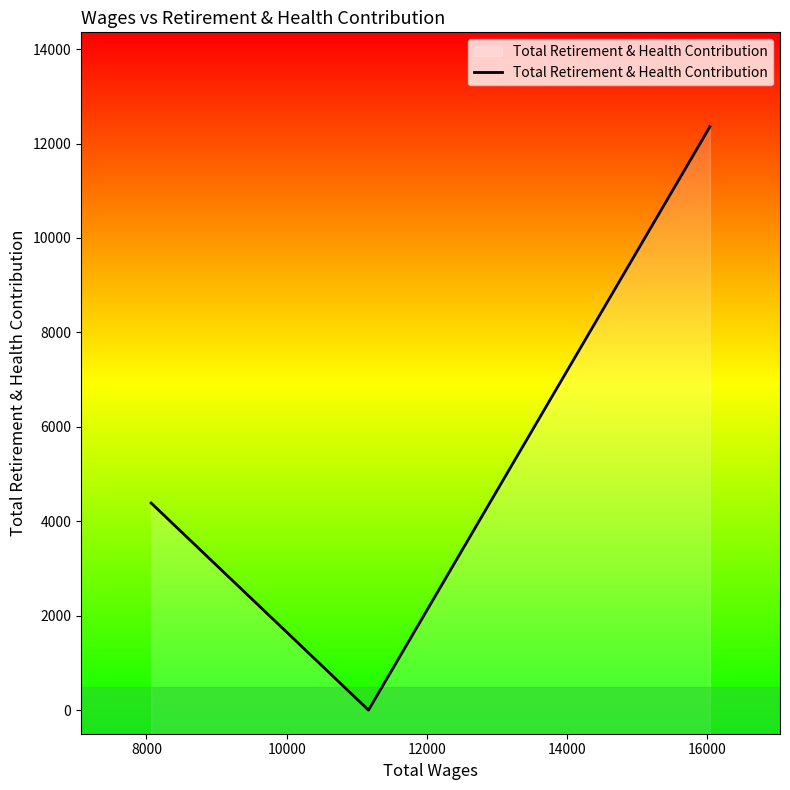

Does the chart have visible grid lines?

No